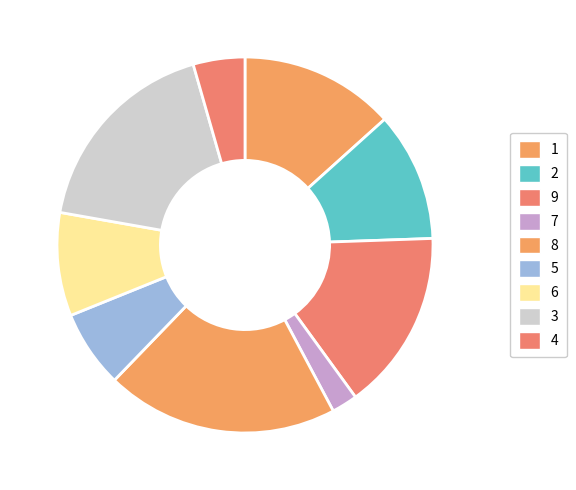

Does any single category account for the majority?

No